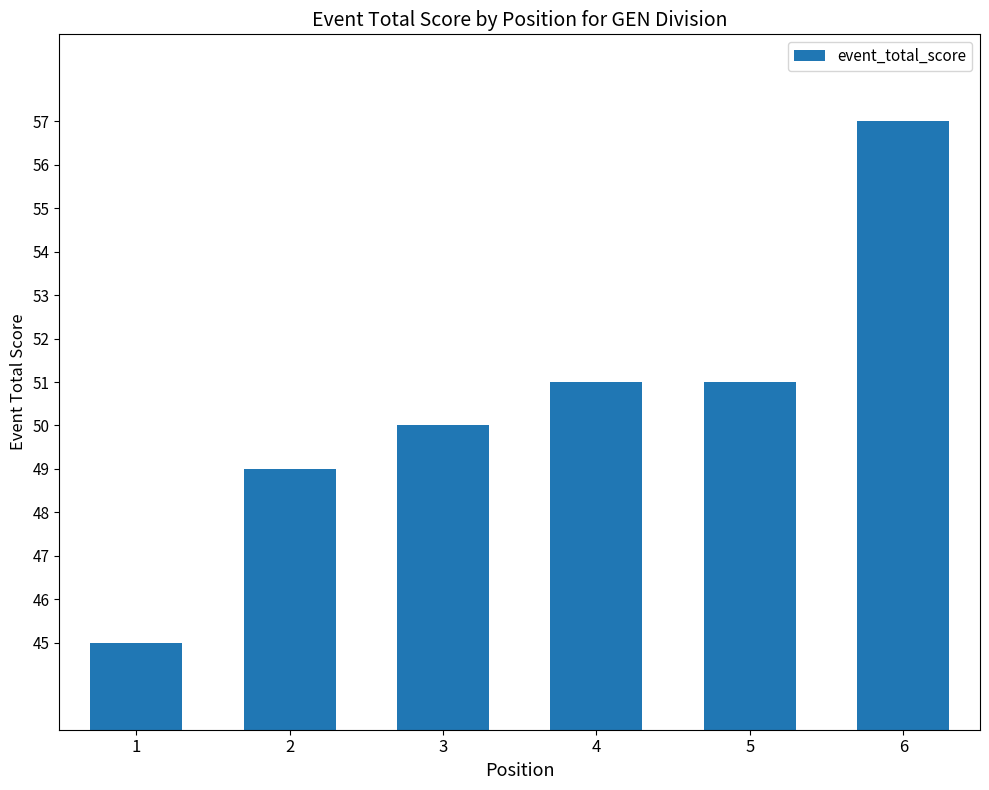

Reading left to right, transcribe all the data shown in this chart.

45	49	50	51	51	57